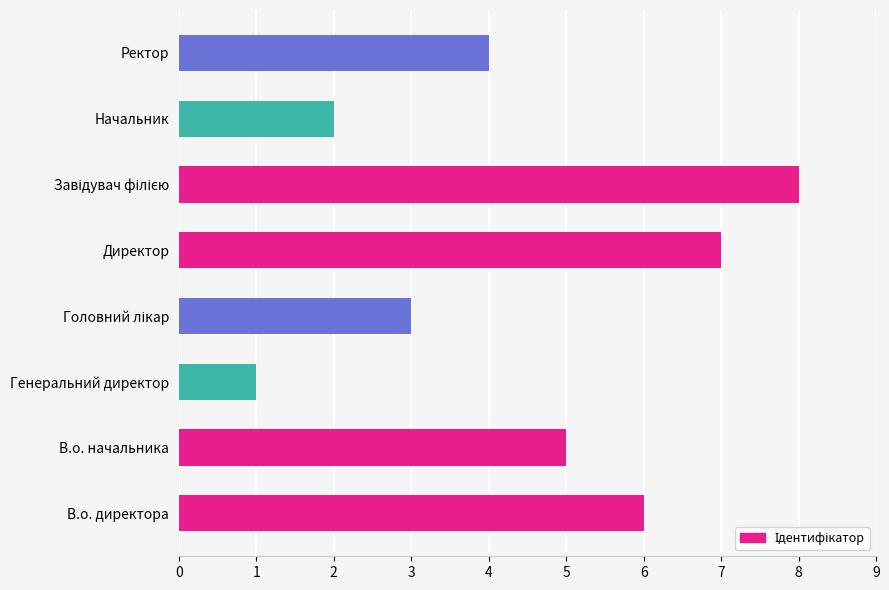

Reading bottom to top, transcribe all the data shown in this chart.

6	5	1	3	7	8	2	4